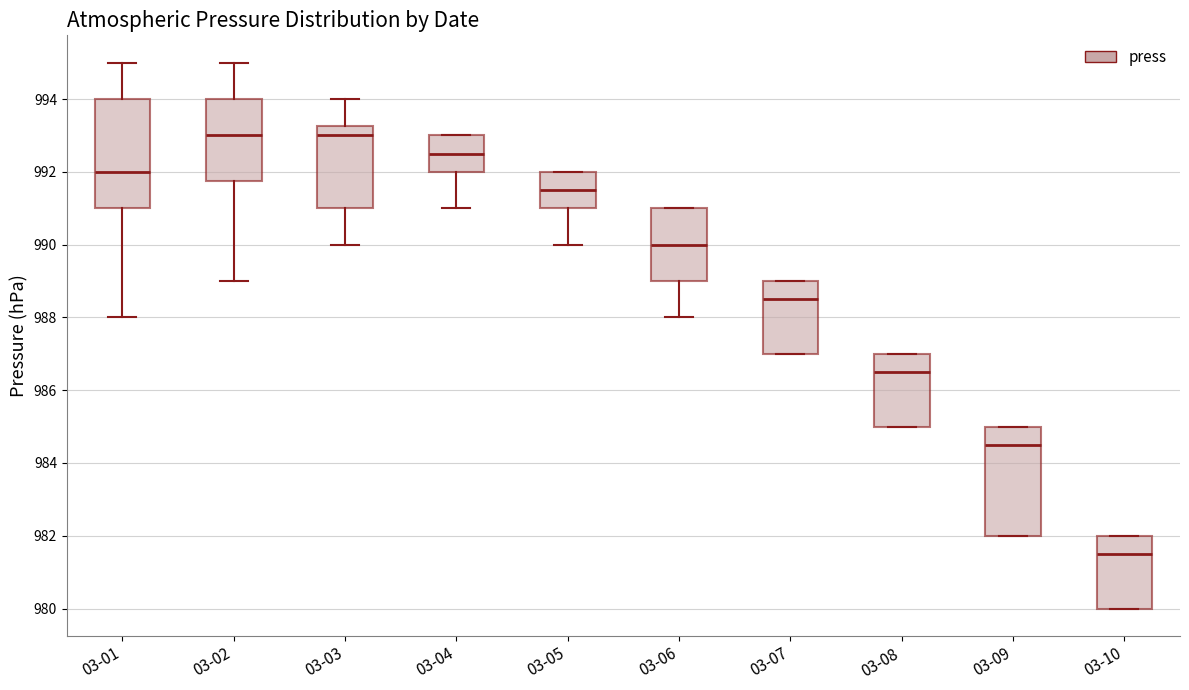

Which box has the lowest median line?

03-10